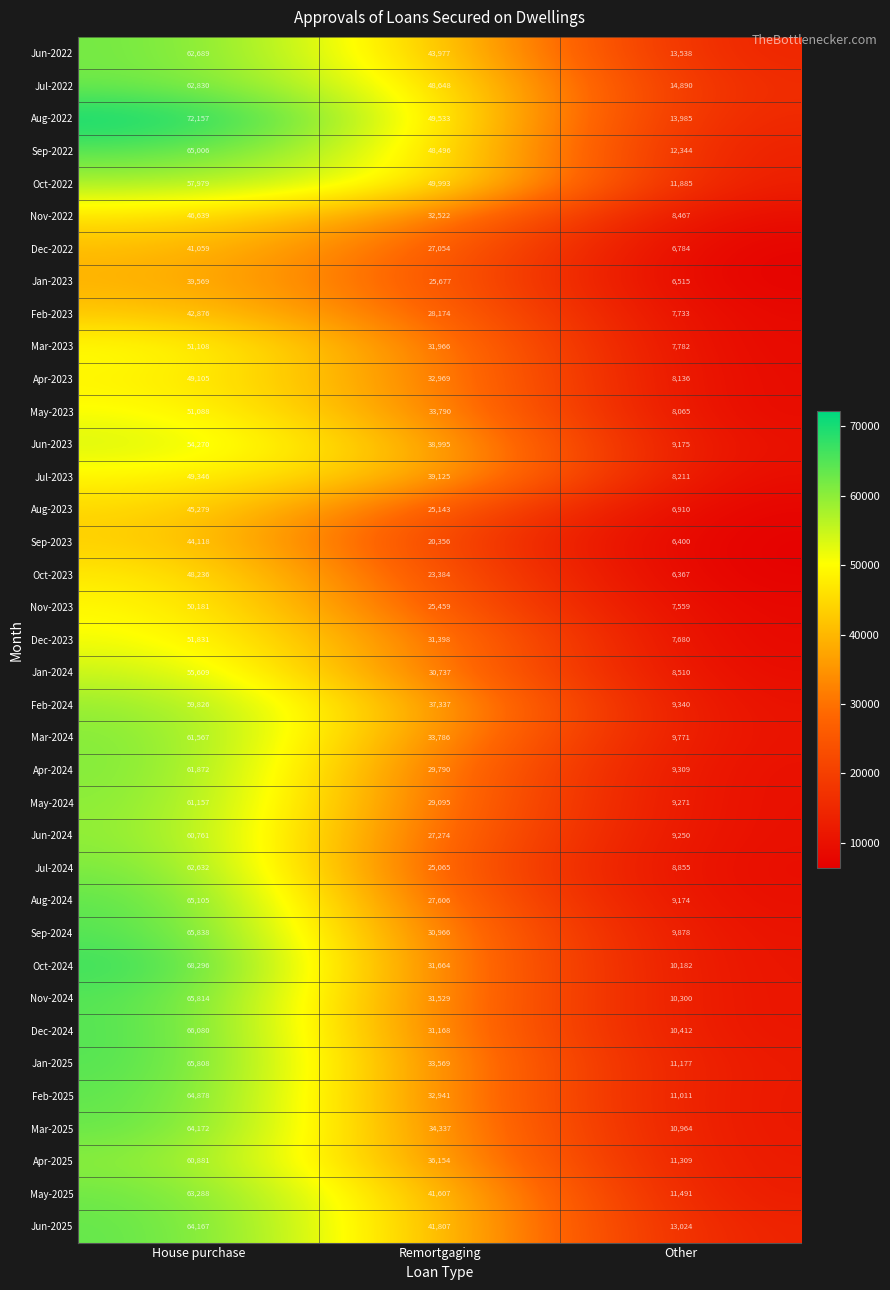

At which category is the sum across all series the highest?

House purchase